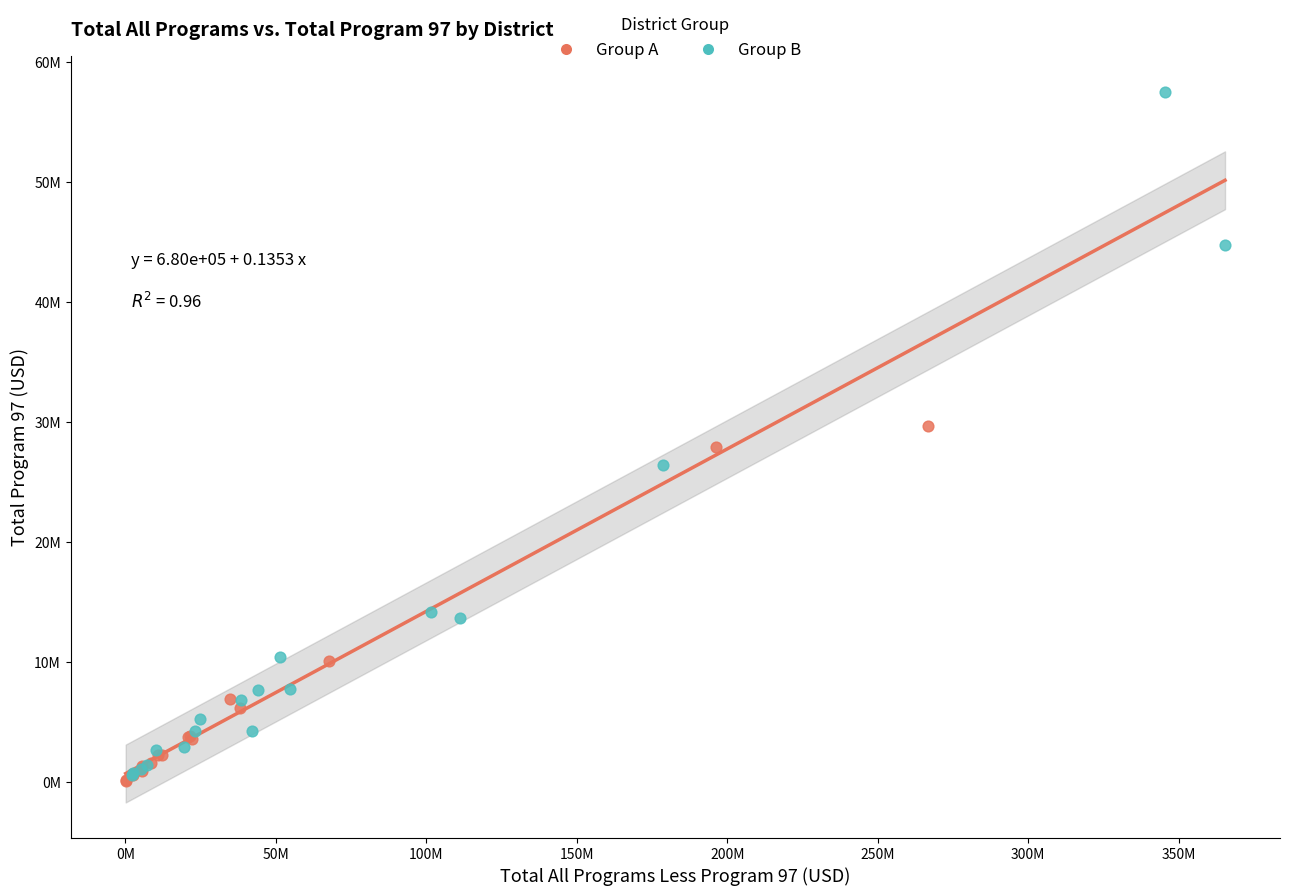

Which series reaches the maximum Y coordinate?

Group B